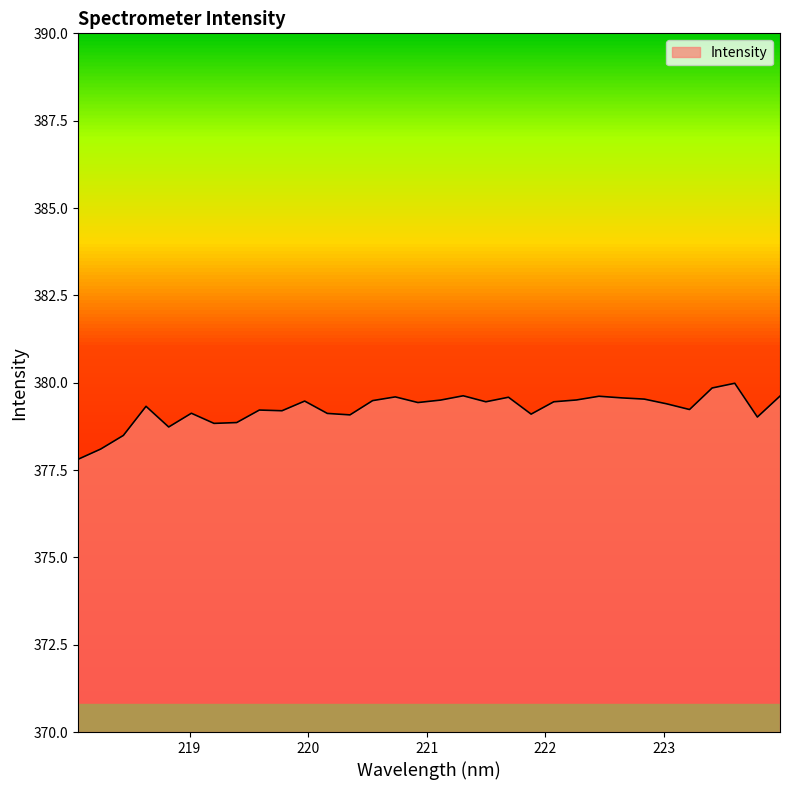

What is the minimum value shown in the chart?

377.8